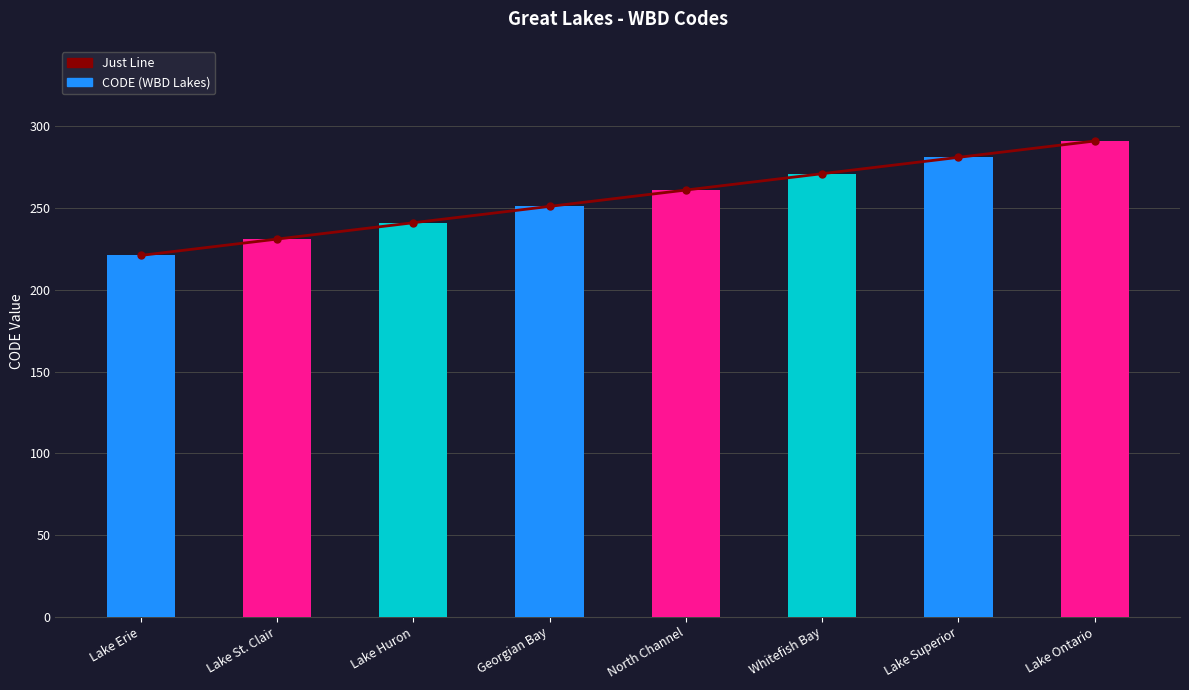

Does the chart contain stacked bars?

No